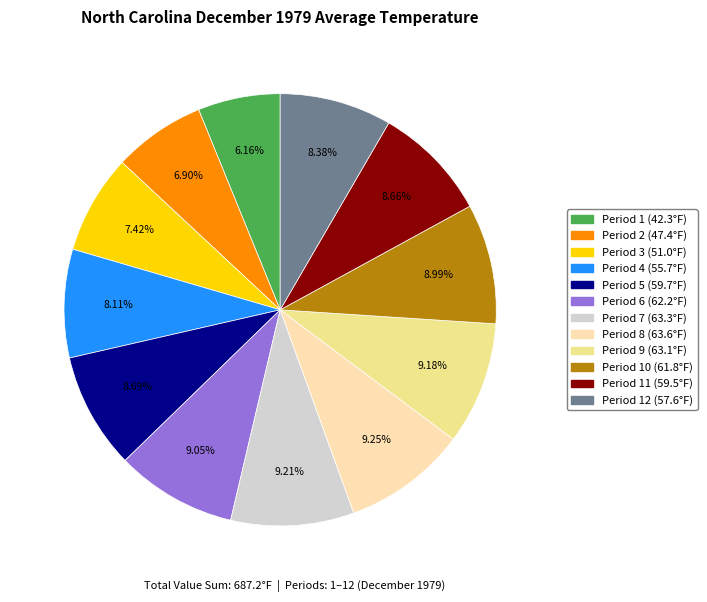

Is there a majority slice in this chart?

No